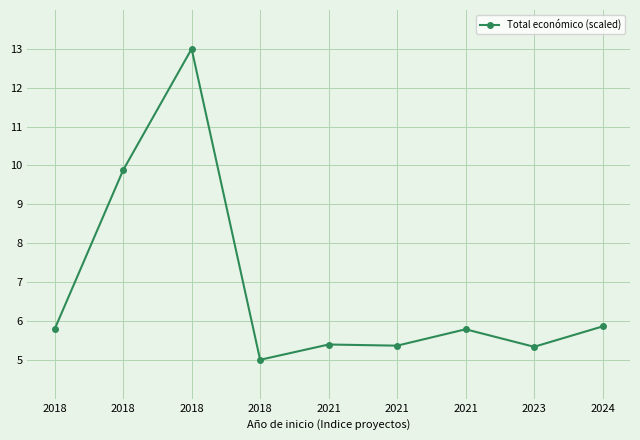

The value at 2024 is 10.0. True or false?

False